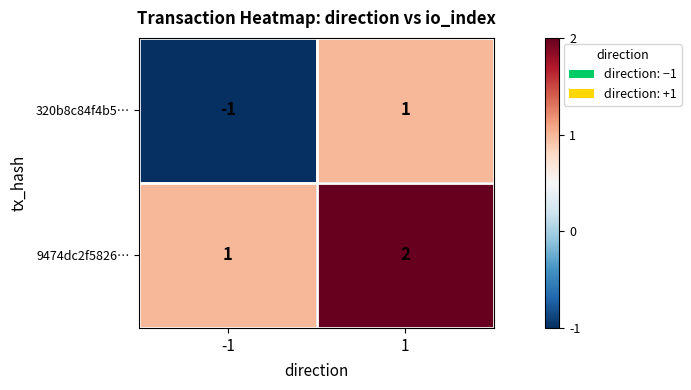

The value of 9474dc2f5826… at -1 is 1. True or false?

True